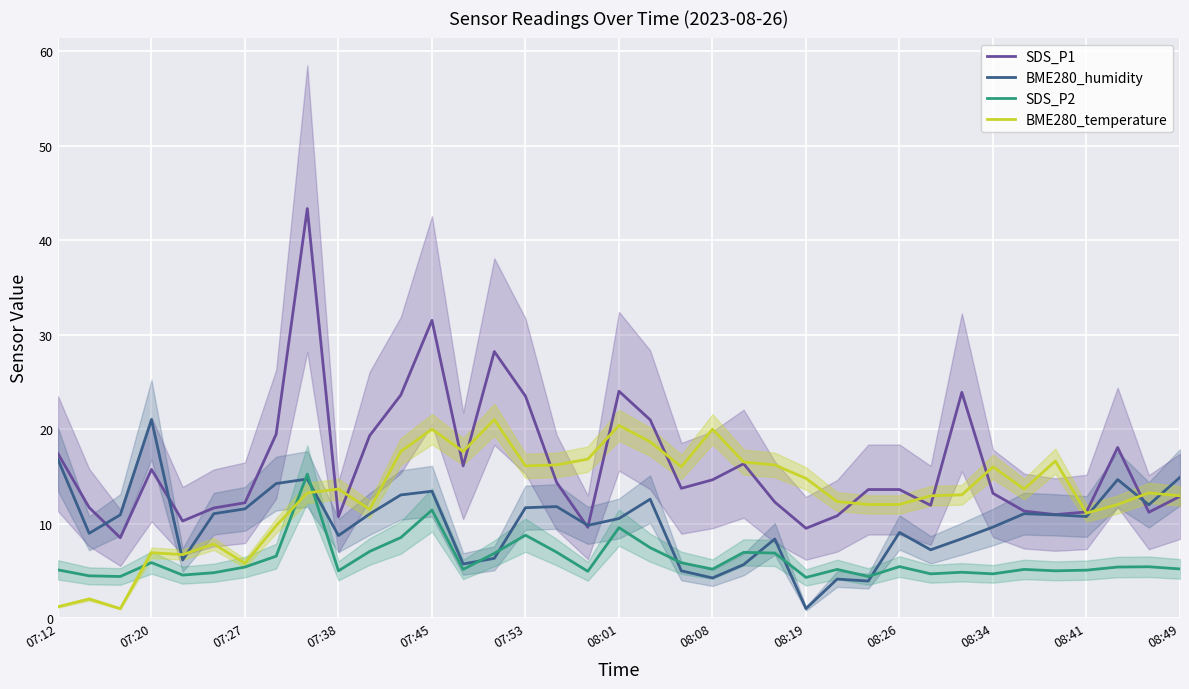

What is the maximum value for SDS_P2?

15.2